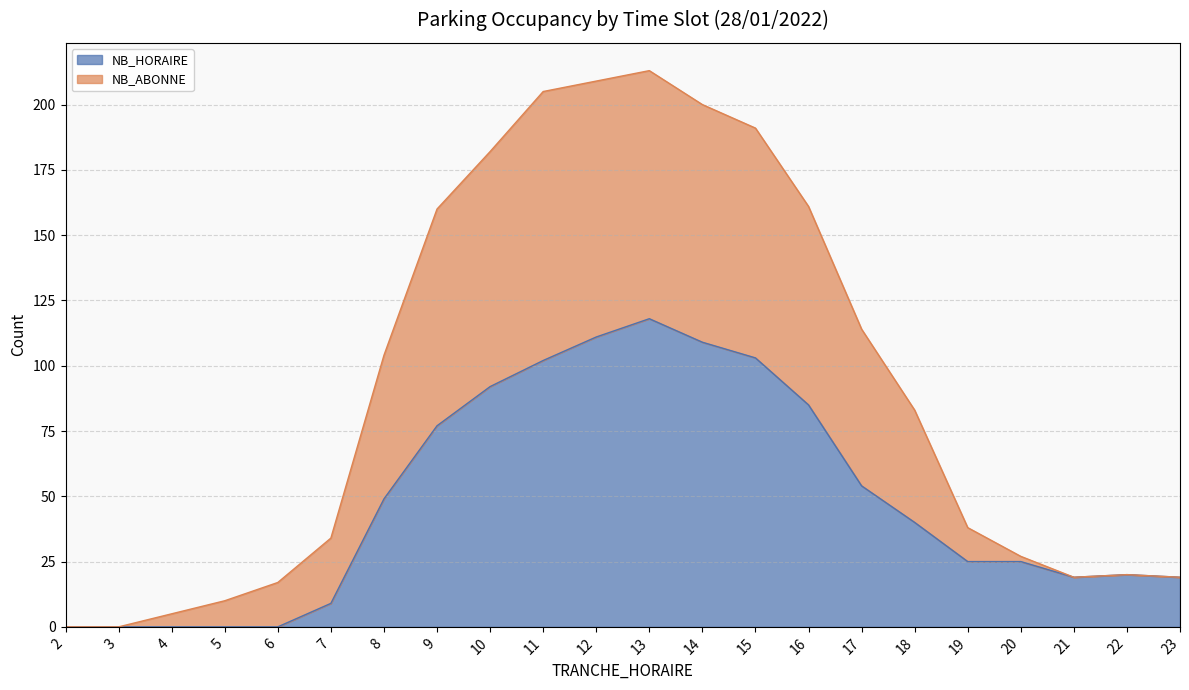

What are all the series names shown in the legend?

NB_HORAIRE, NB_ABONNE